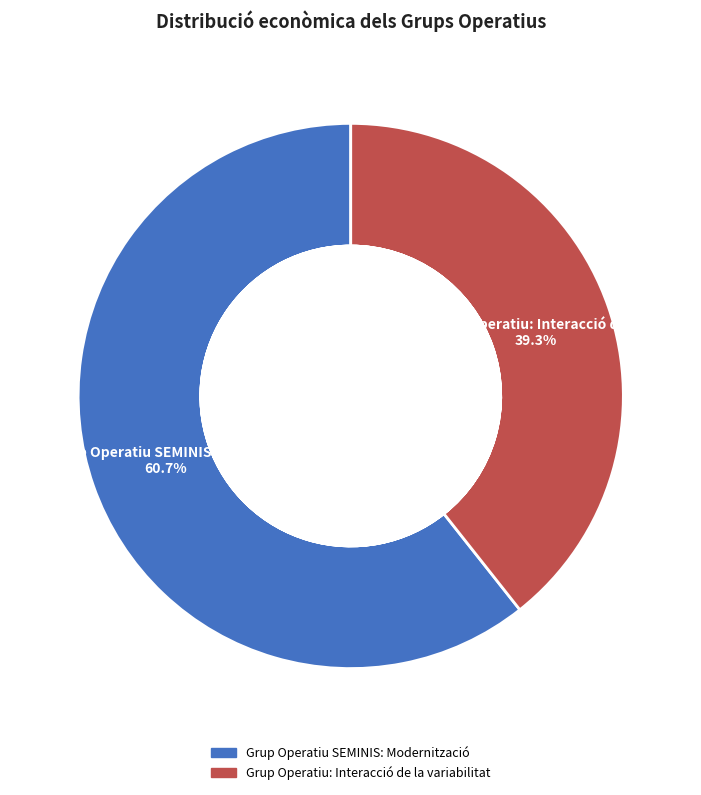

How much of the chart is everything except Grup Operatiu SEMINIS: Modernització?

39.3%